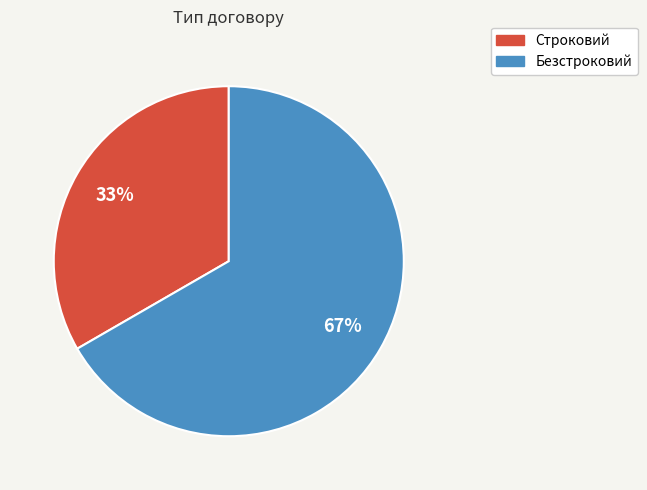

Between Строковий and Безстроковий, which is larger?

Безстроковий